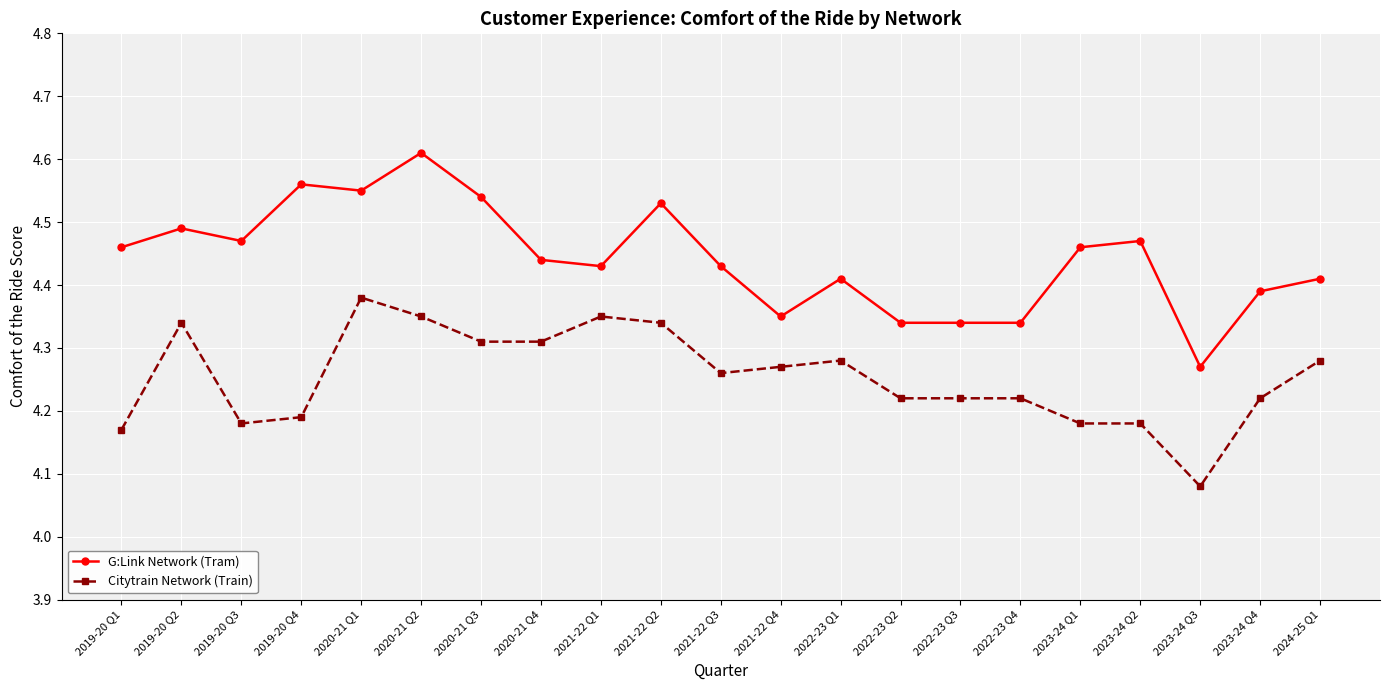

Count the G:Link Network (Tram) values in the range 4 to 5.

21